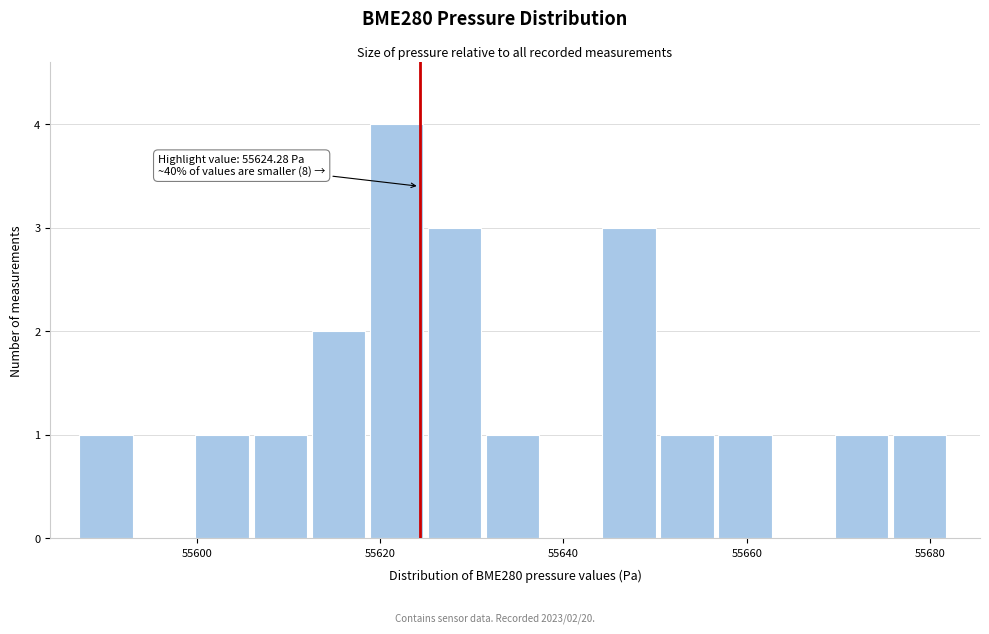

Around what value on the x-axis is the tallest bar? Give the approximate position of its centre, as read against the axis.

55622